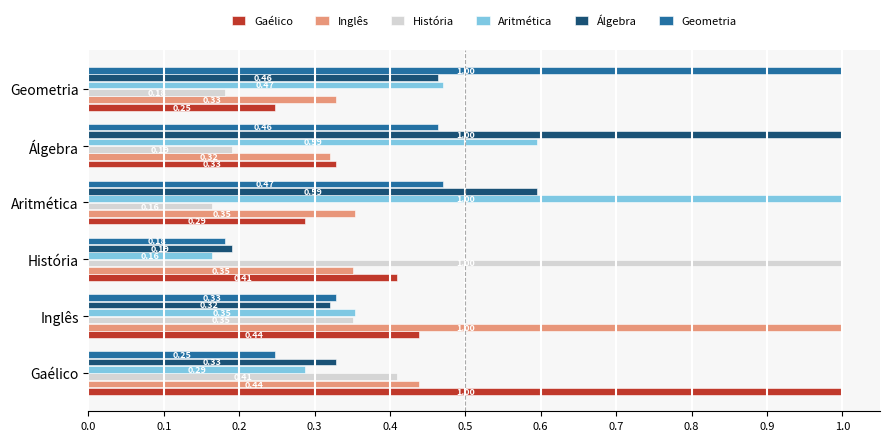

How many series are shown in this chart?

6